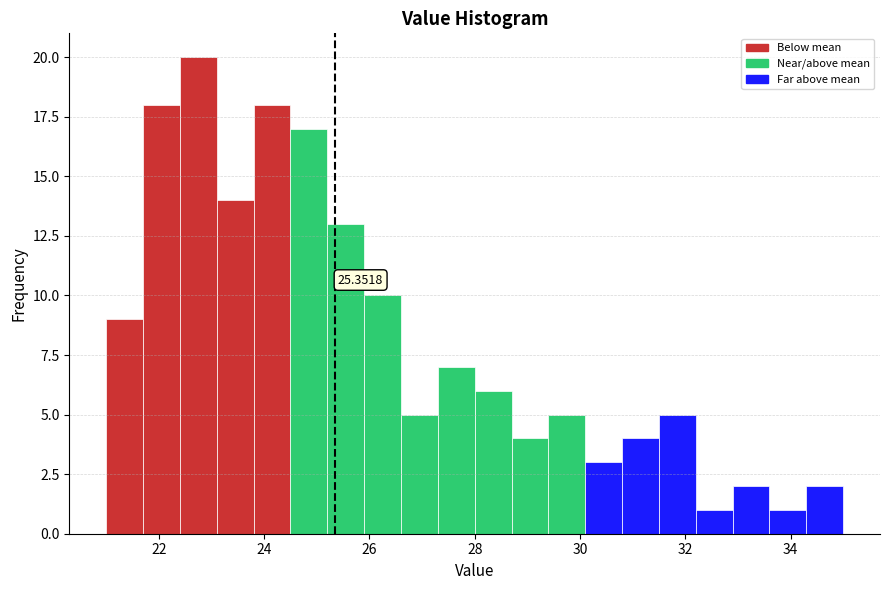

Around what value on the x-axis is the tallest bar? Give the approximate position of its centre, as read against the axis.

22.8